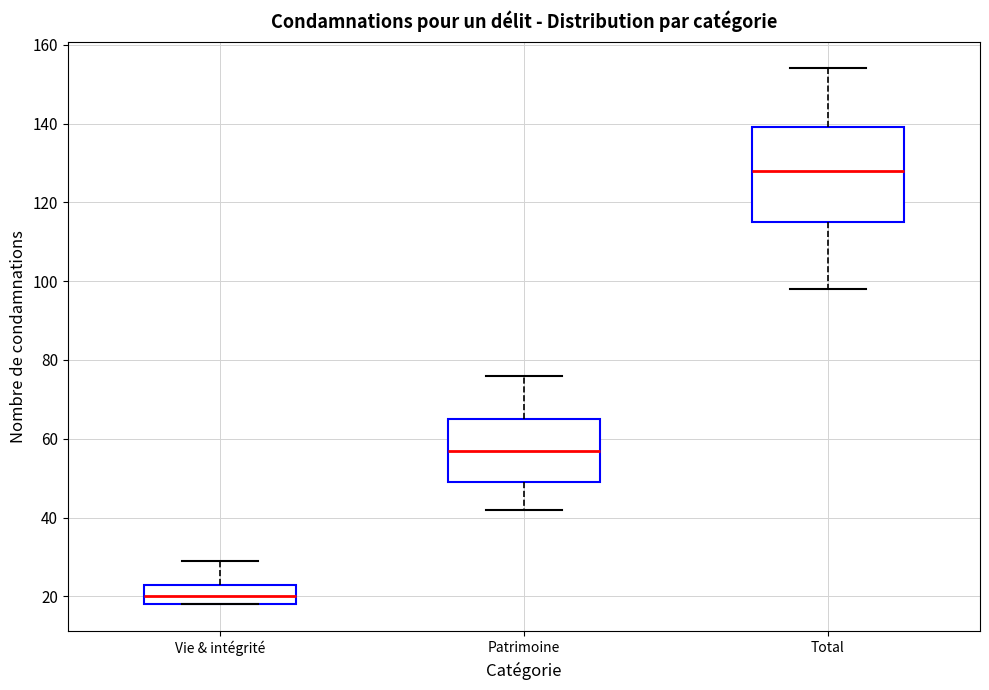

Reading left to right, transcribe this box plot: for each box, give where its median line is, the range the box spans, and where its two whiskers end, as read against the y-axis. The values are not printed on the chart, so give them approximately, as read against the axis.

Vie & intégrité: median 20, box 18 to 24, whiskers 18 to 30
Patrimoine: median 58, box 50 to 66, whiskers 42 to 76
Total: median 128, box 116 to 140, whiskers 98 to 154